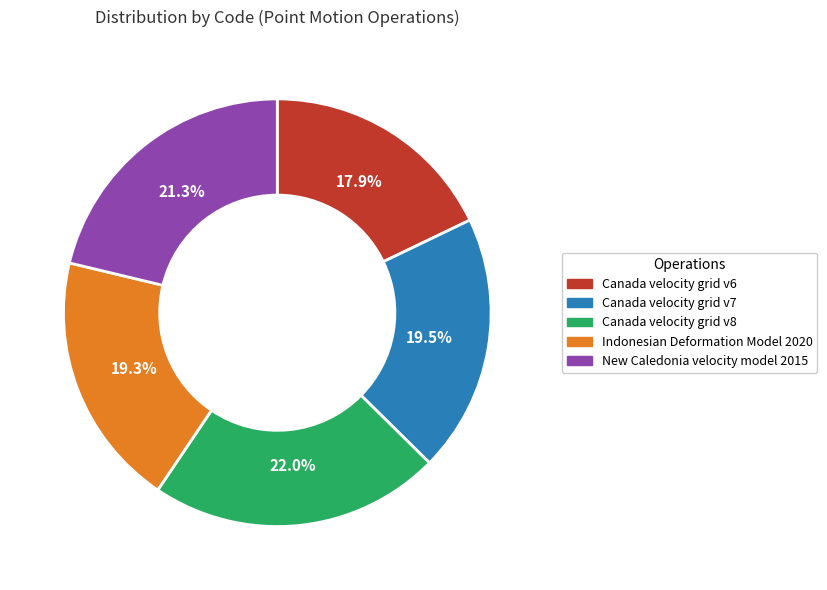

How many slices are in this pie chart?

5